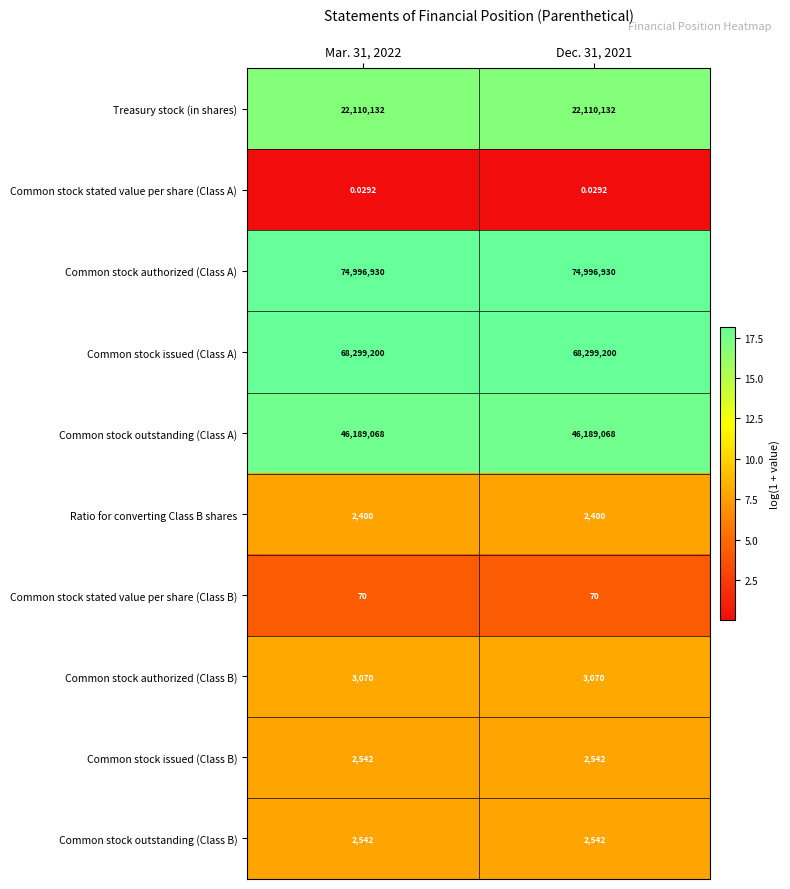

Is the value of Common stock issued (Class A) at Dec. 31, 2021 greater than the value of Common stock stated value per share (Class B) at Dec. 31, 2021?

Yes